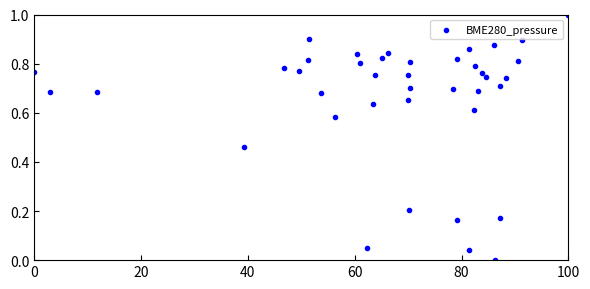

What is the range of Y values (max minus min)?

1.0